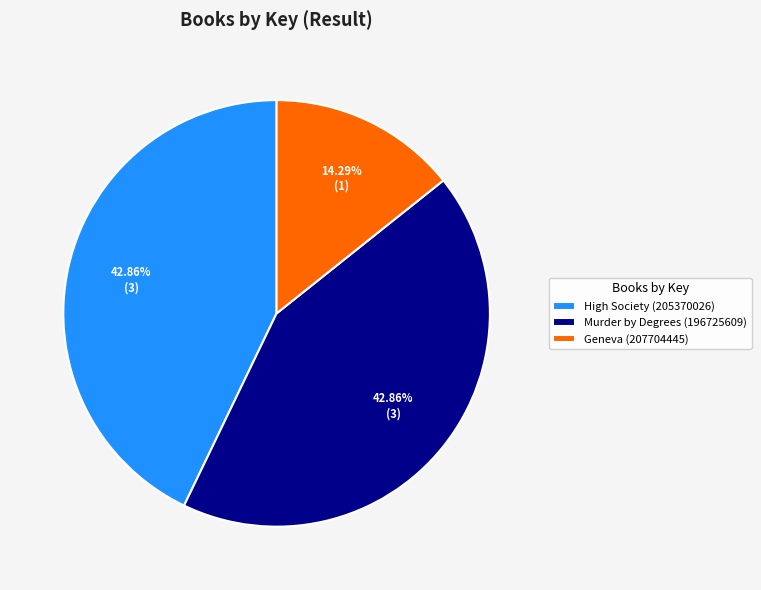

To the nearest percent, what is the average slice percentage?

33%